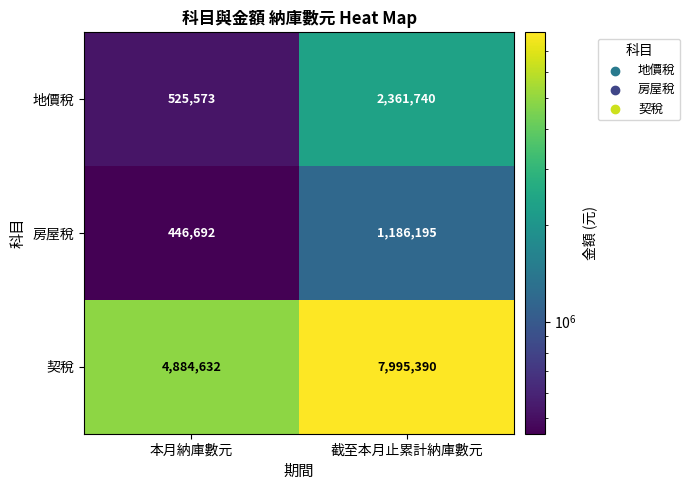

What is the greatest value displayed?

7995390